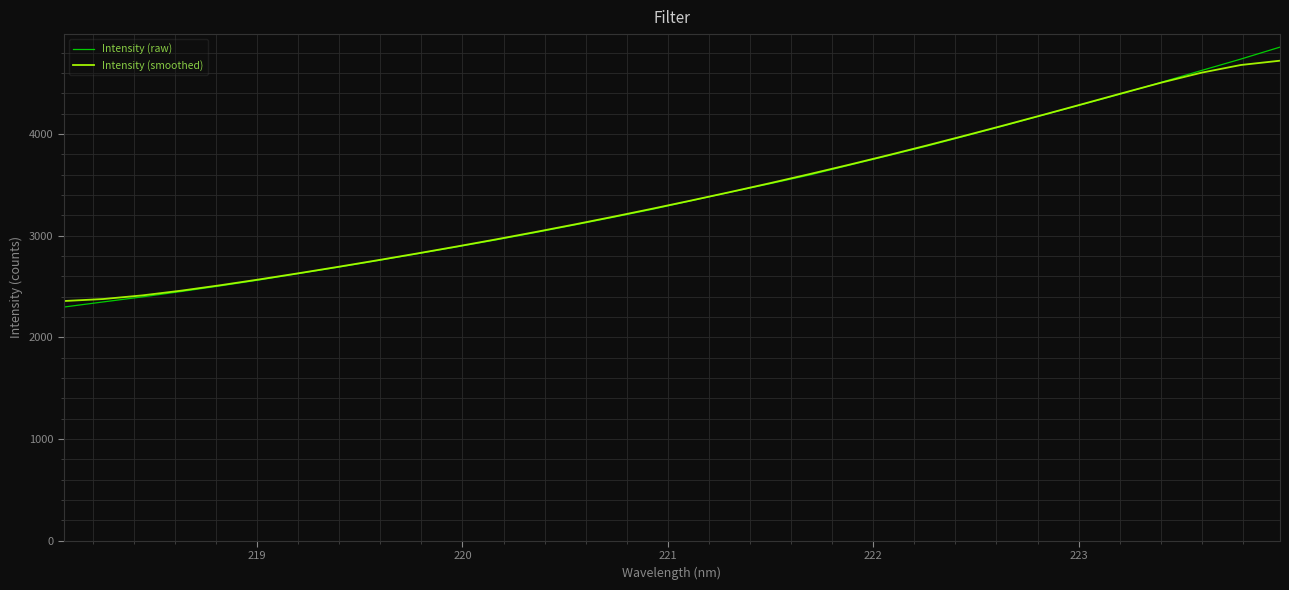

What is the minimum value shown in the chart?

2298.0